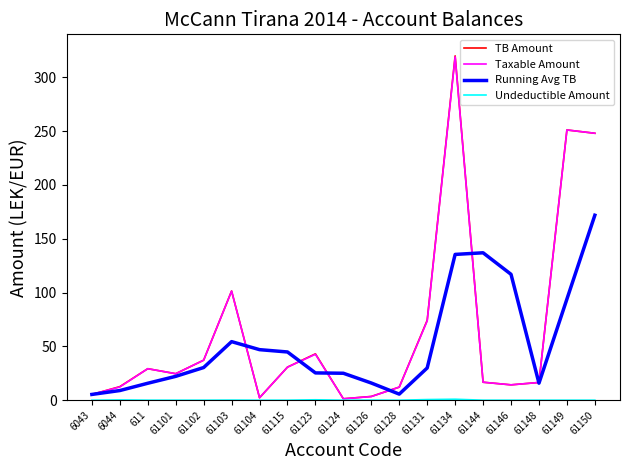

At which label does TB Amount reach its peak?

61134